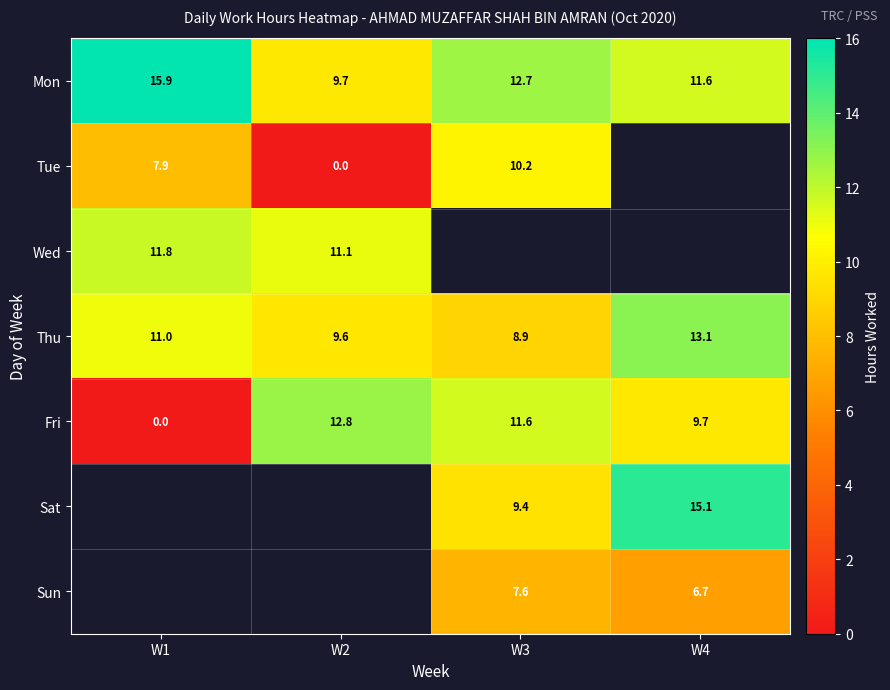

What is the sum of all Thu values?

42.6